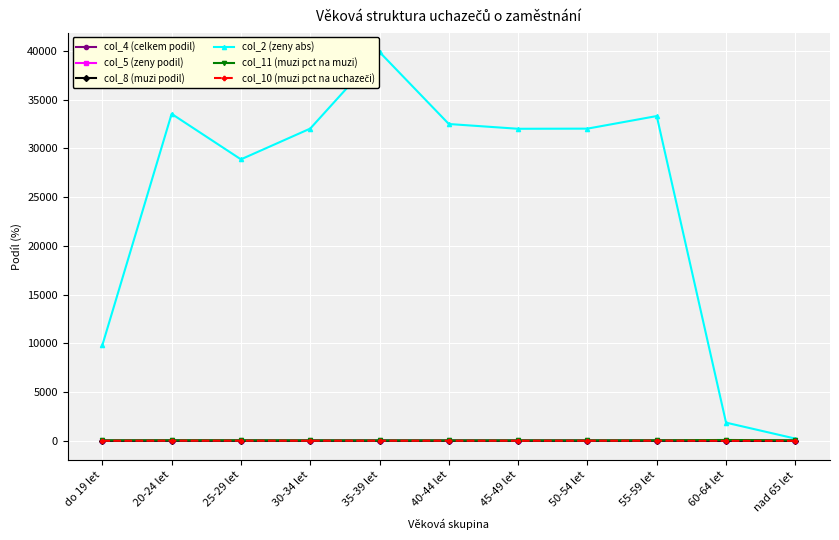

Which label corresponds to the largest value in the chart?

35-39 let